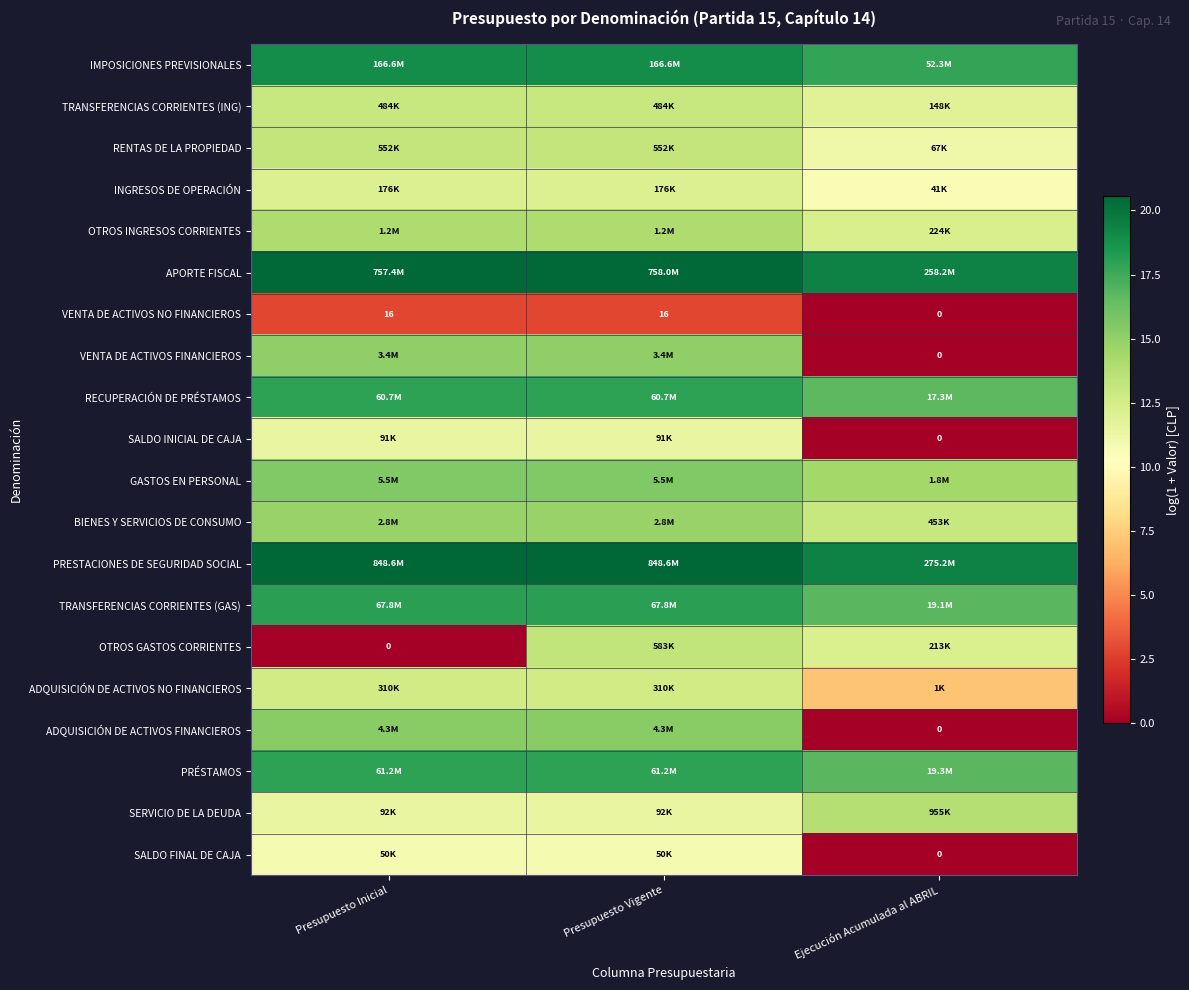

Rank the series by their maximum value, from highest to lowest.

PRESTACIONES DE SEGURIDAD SOCIAL, APORTE FISCAL, IMPOSICIONES PREVISIONALES, TRANSFERENCIAS CORRIENTES (GAS), PRÉSTAMOS, RECUPERACIÓN DE PRÉSTAMOS, GASTOS EN PERSONAL, ADQUISICIÓN DE ACTIVOS FINANCIEROS, VENTA DE ACTIVOS FINANCIEROS, BIENES Y SERVICIOS DE CONSUMO, OTROS INGRESOS CORRIENTES, SERVICIO DE LA DEUDA, OTROS GASTOS CORRIENTES, RENTAS DE LA PROPIEDAD, TRANSFERENCIAS CORRIENTES (ING), ADQUISICIÓN DE ACTIVOS NO FINANCIEROS, INGRESOS DE OPERACIÓN, SALDO INICIAL DE CAJA, SALDO FINAL DE CAJA, VENTA DE ACTIVOS NO FINANCIEROS